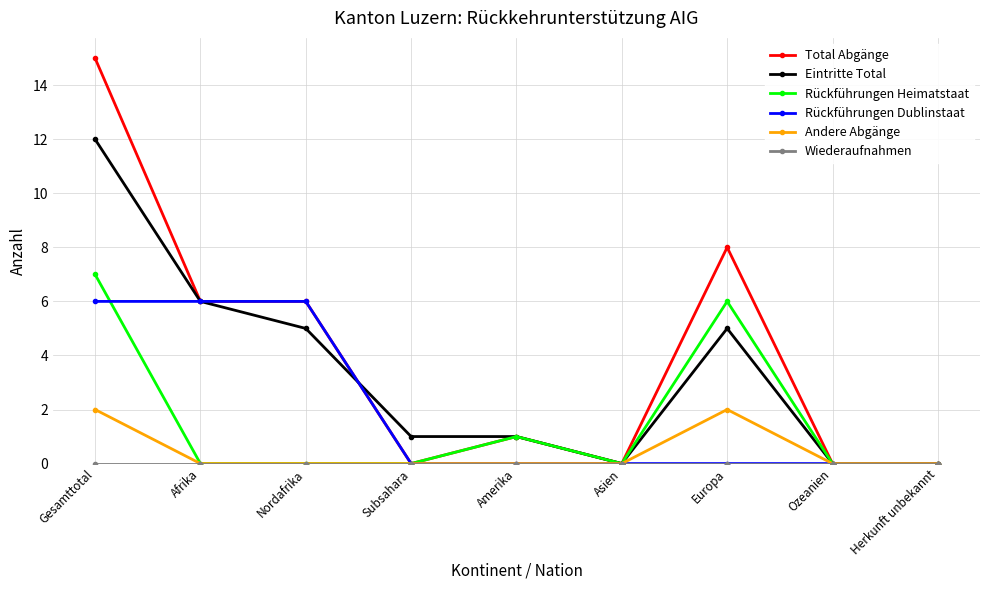

True or false: Eintritte Total has more than 2 points higher than both neighbors.

False